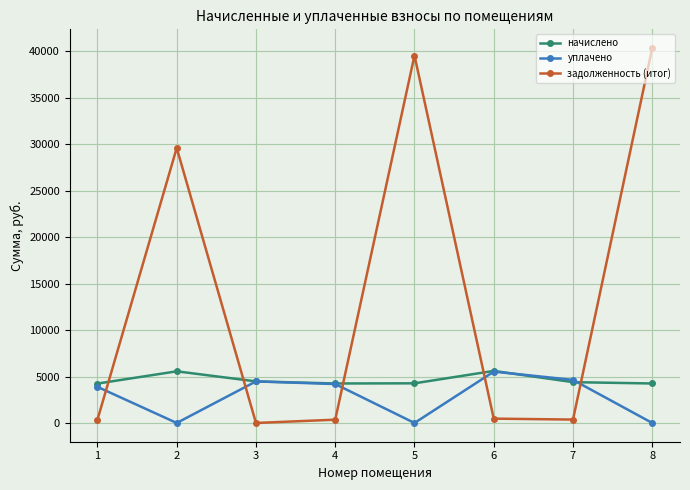

What is the spread (max minus min) of values at 3?

4473.0